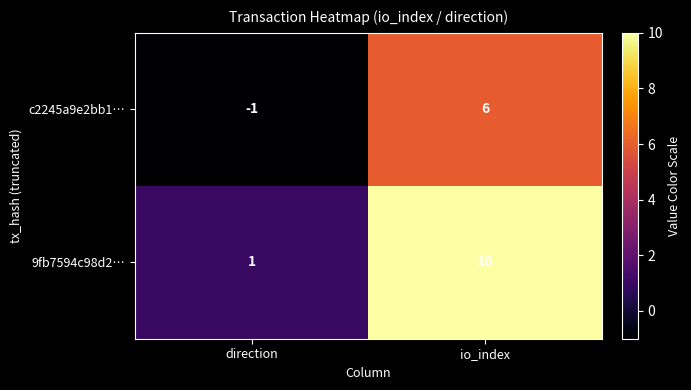

Which category has the lowest value in the c2245a9e2bb1… series?

direction